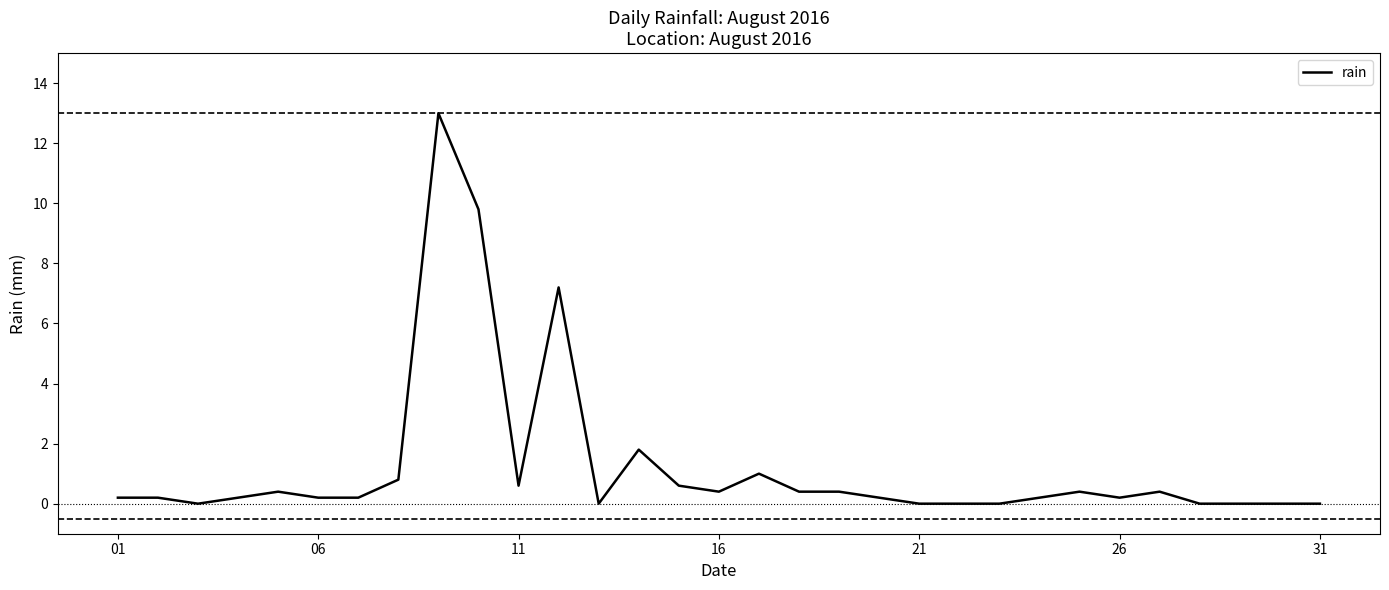

What is the greatest value displayed?

13.0